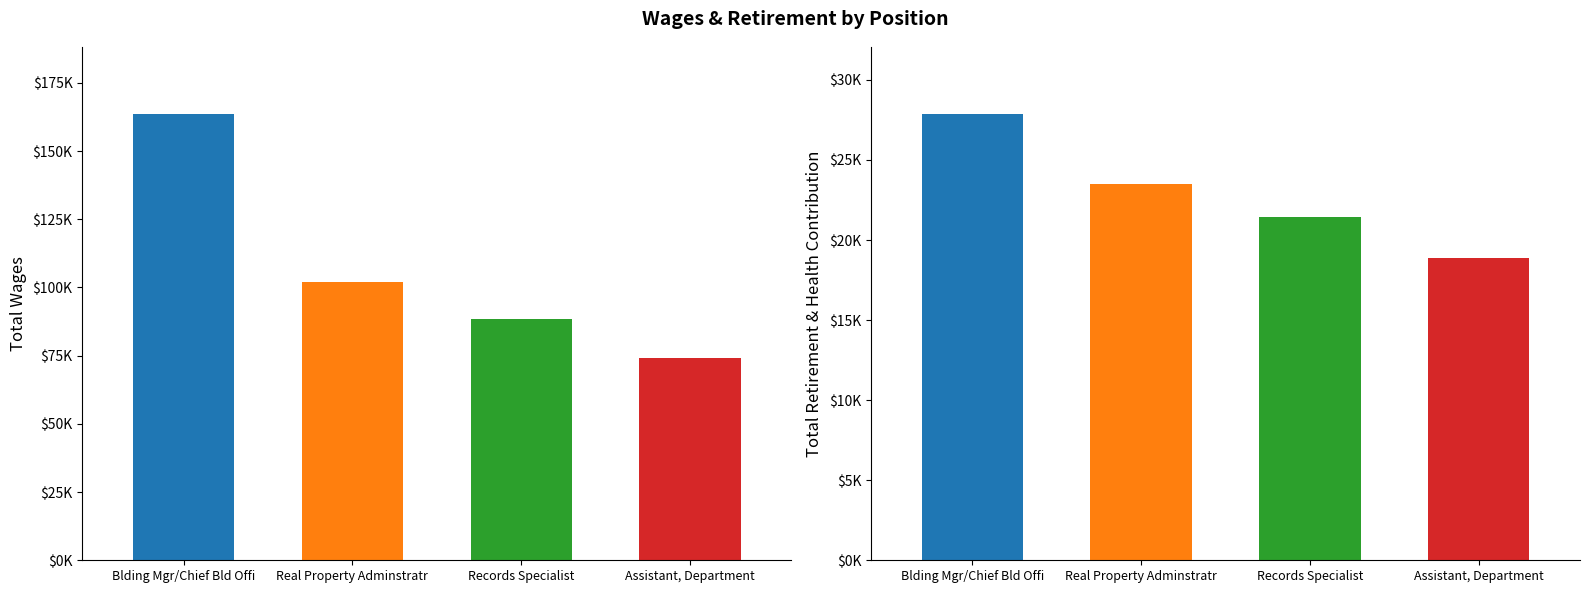

Which label corresponds to the largest value in the chart?

Blding Mgr/Chief Bld Offi